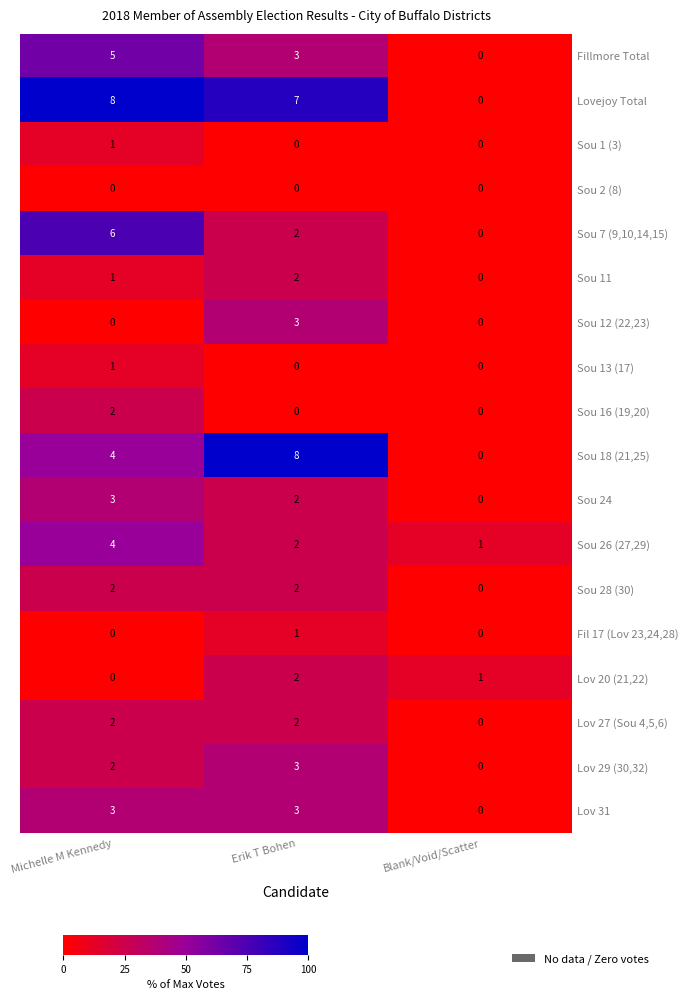

At which label does Sou 26 (27,29) first exceed 2?

Michelle M Kennedy